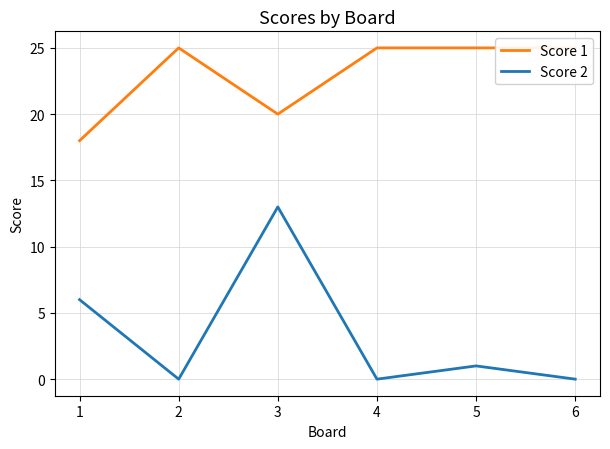

Is it true that Score 1 equals 28 at 3?

False